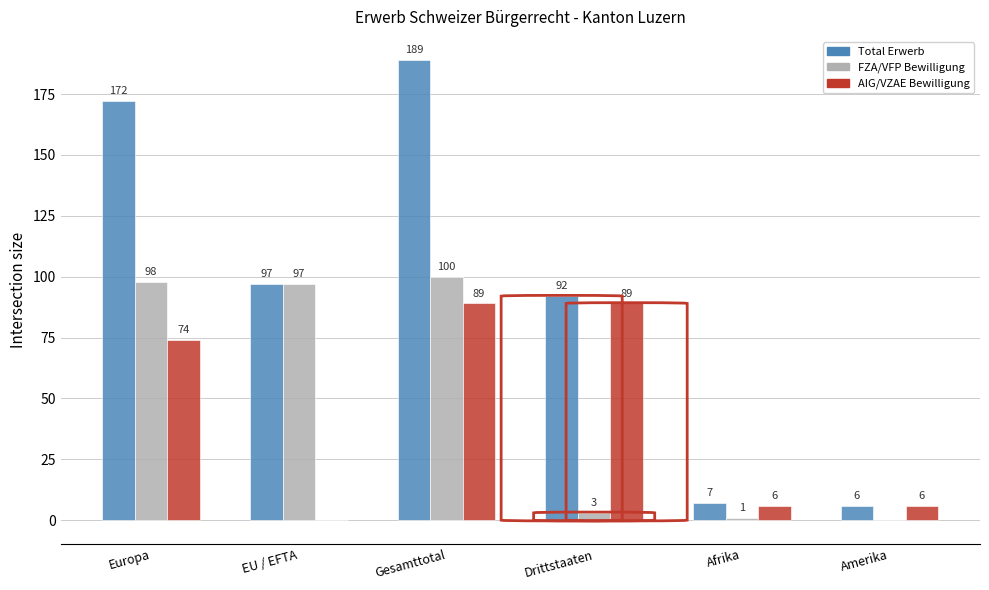

Reading right to left, what are all the values shown in this chart?

Total Erwerb: Amerika=6	Afrika=7	Drittstaaten=92	Gesamttotal=189	EU / EFTA=97	Europa=172
FZA/VFP Bewilligung: Amerika=0	Afrika=1	Drittstaaten=3	Gesamttotal=100	EU / EFTA=97	Europa=98
AIG/VZAE Bewilligung: Amerika=6	Afrika=6	Drittstaaten=89	Gesamttotal=89	EU / EFTA=0	Europa=74